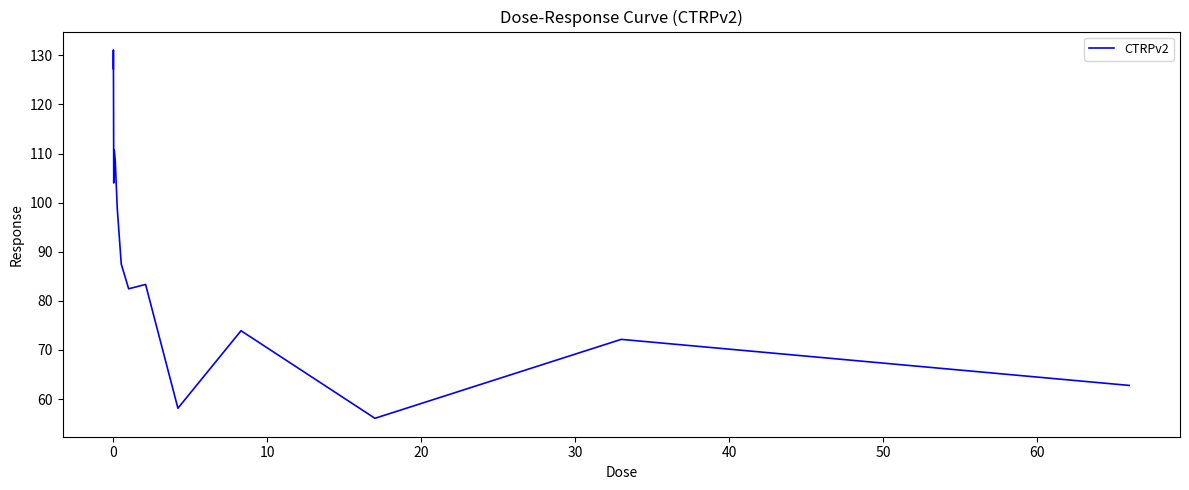

What is the difference between the maximum and minimum values?

75.0